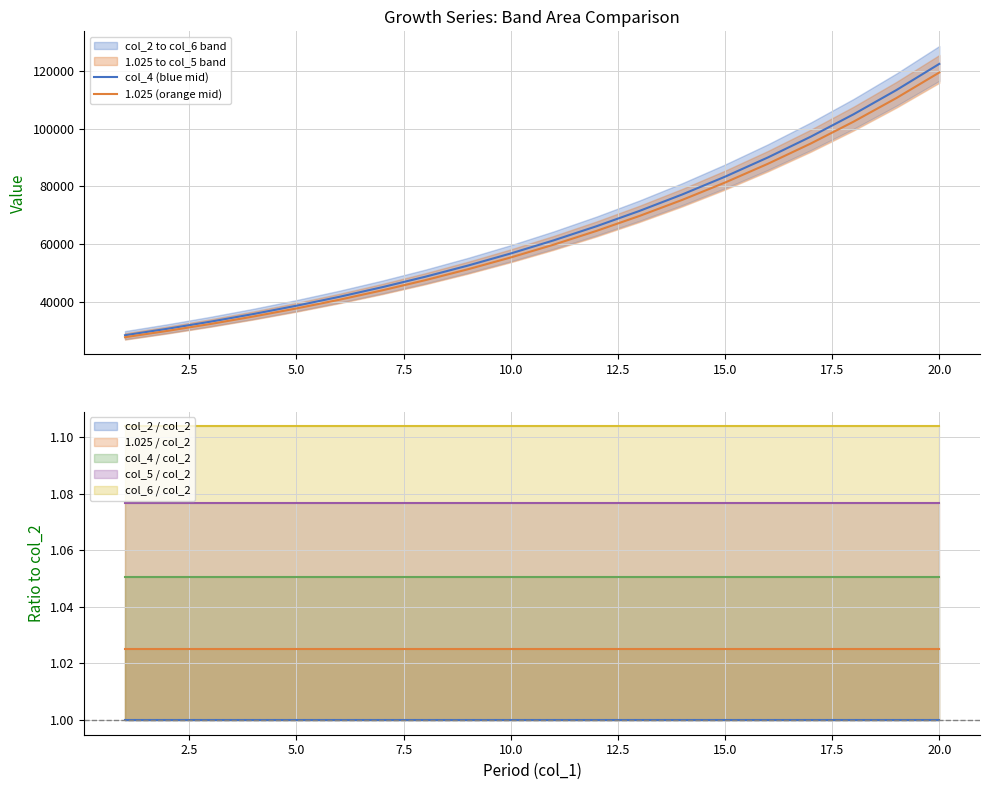

The value of col_4 (blue mid) at 5.0 is 38592.8. True or false?

True